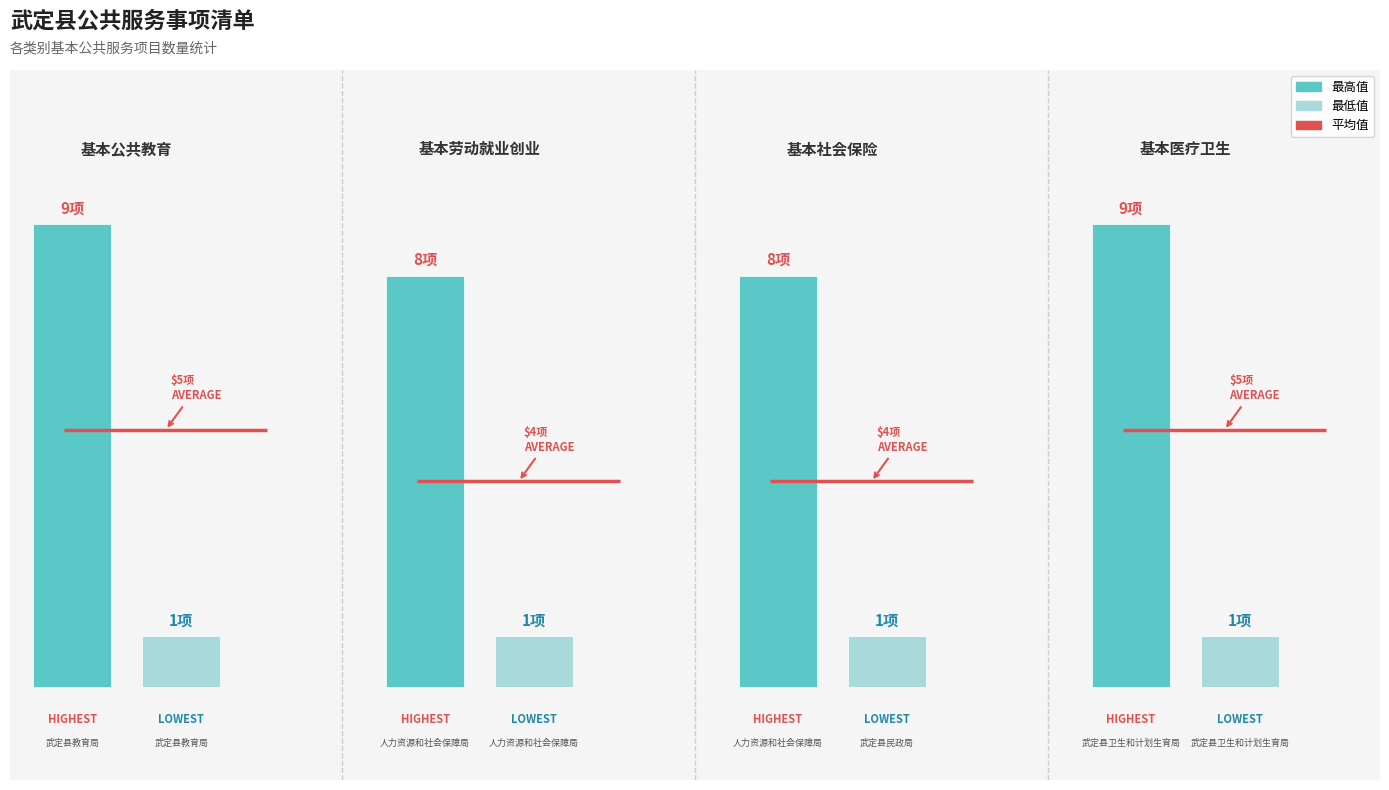

Are the bars horizontal?

No